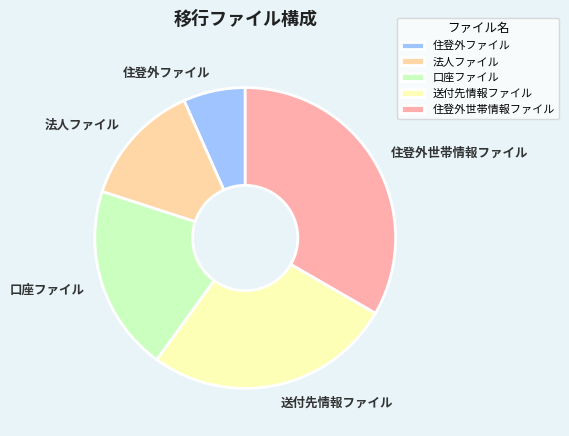

Is 住登外ファイル the majority of the pie?

No